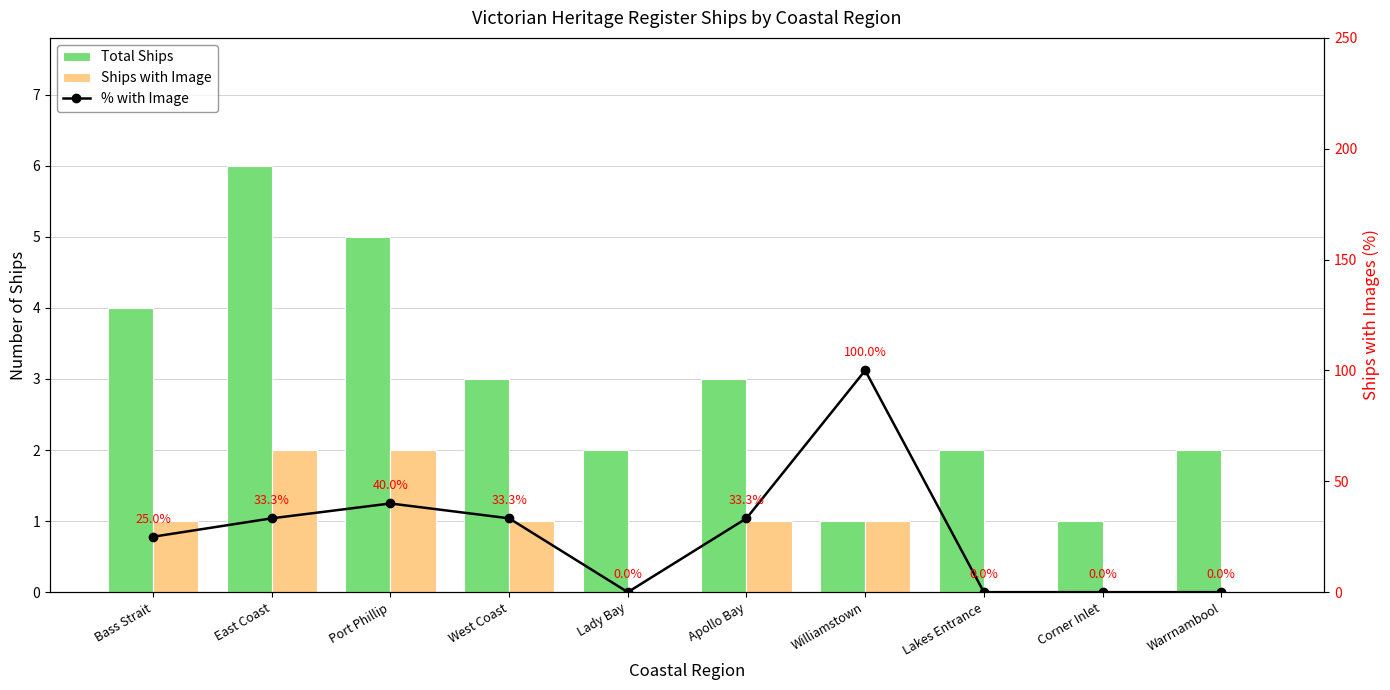

At how many categories does at least one series exceed 92?

1